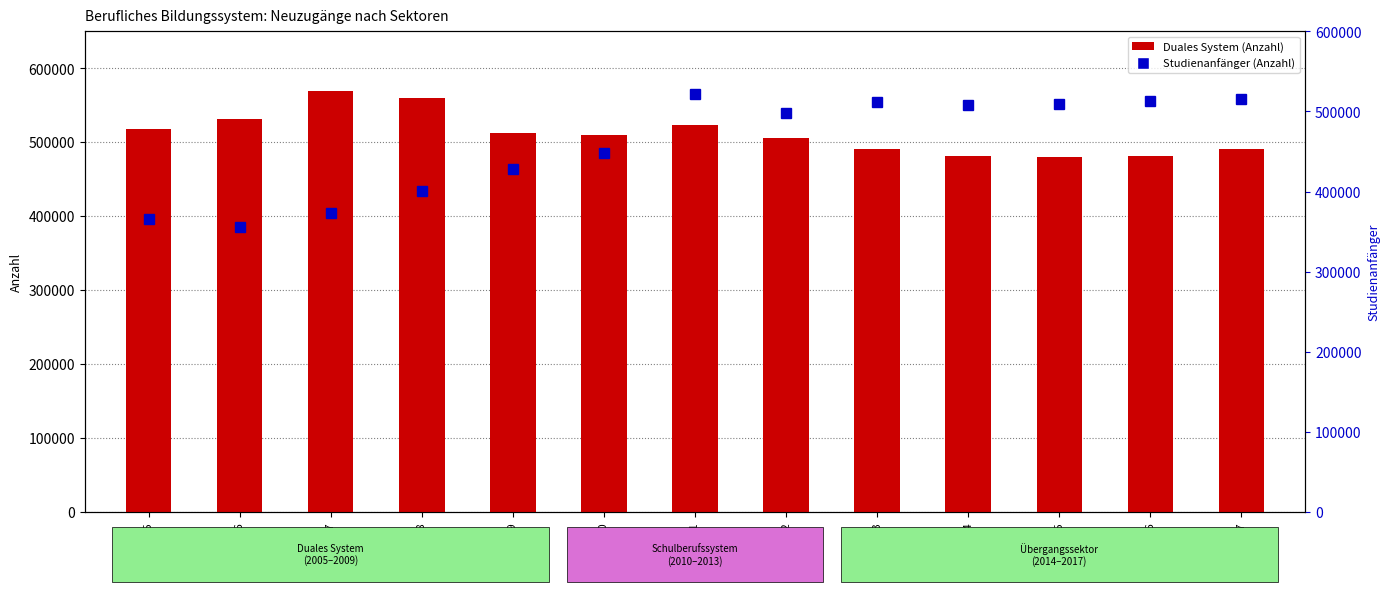

Is it true that Studienanfänger equals 508135 at 2014?

True